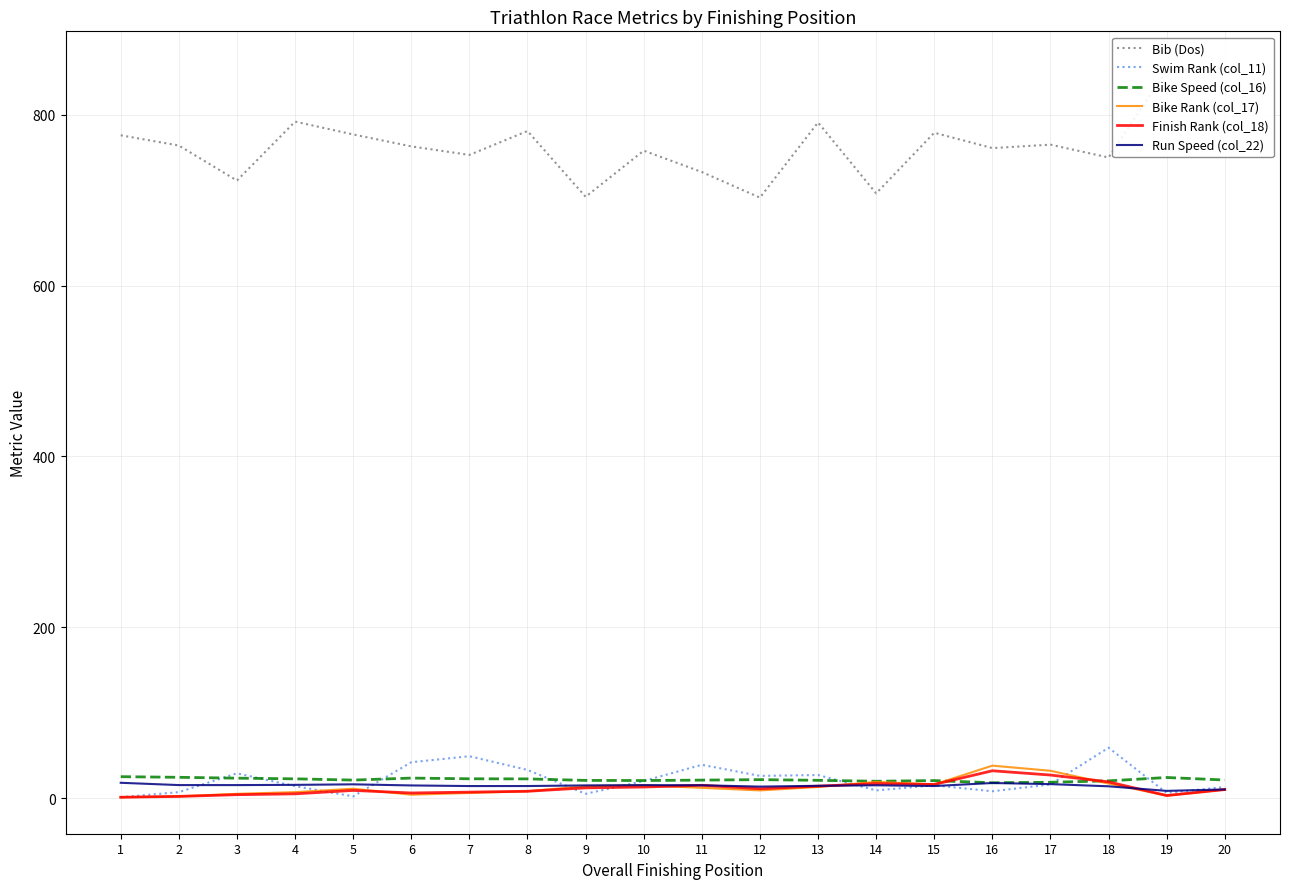

Rank the series at 14 from lowest to highest value.

Swim Rank (col_11), Run Speed (col_22), Finish Rank (col_18), Bike Rank (col_17), Bike Speed (col_16), Bib (Dos)